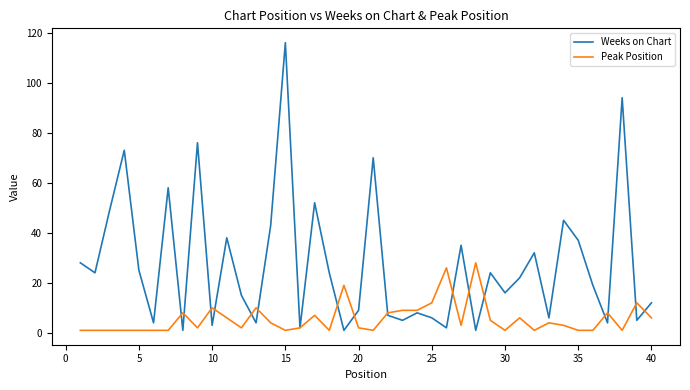

Which series has the largest total across all categories?

Weeks on Chart